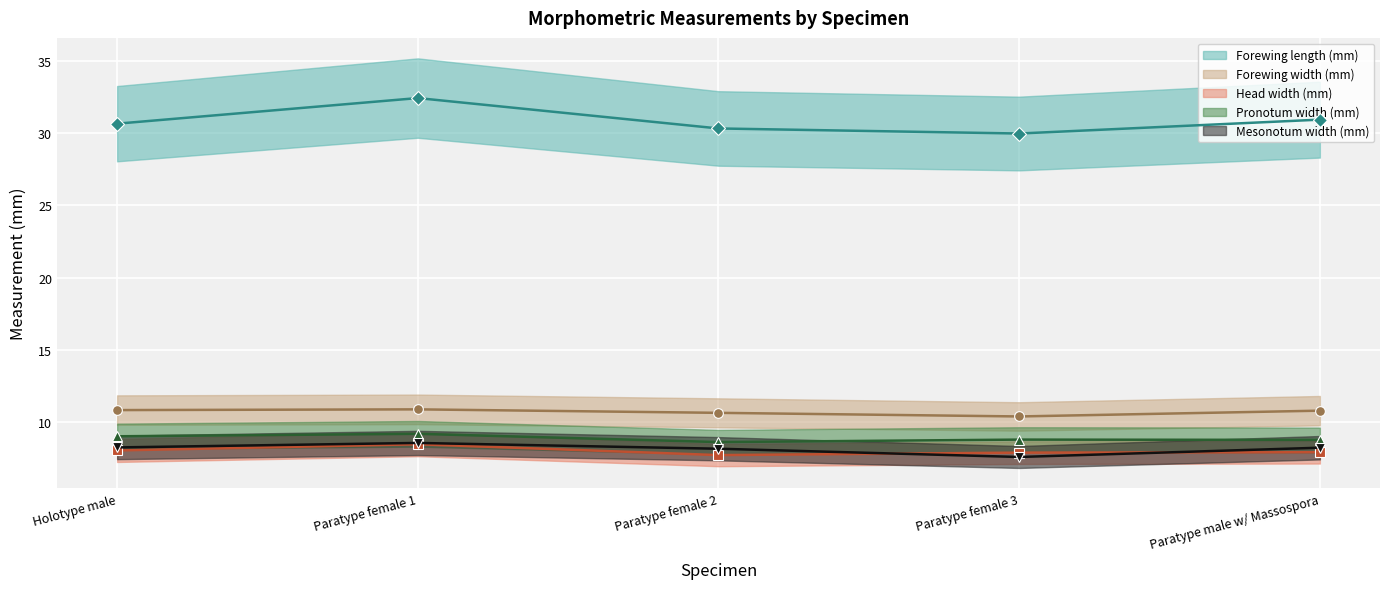

What is the sum of the Head width (mm) values at Holotype male and Paratype female 2?

15.8